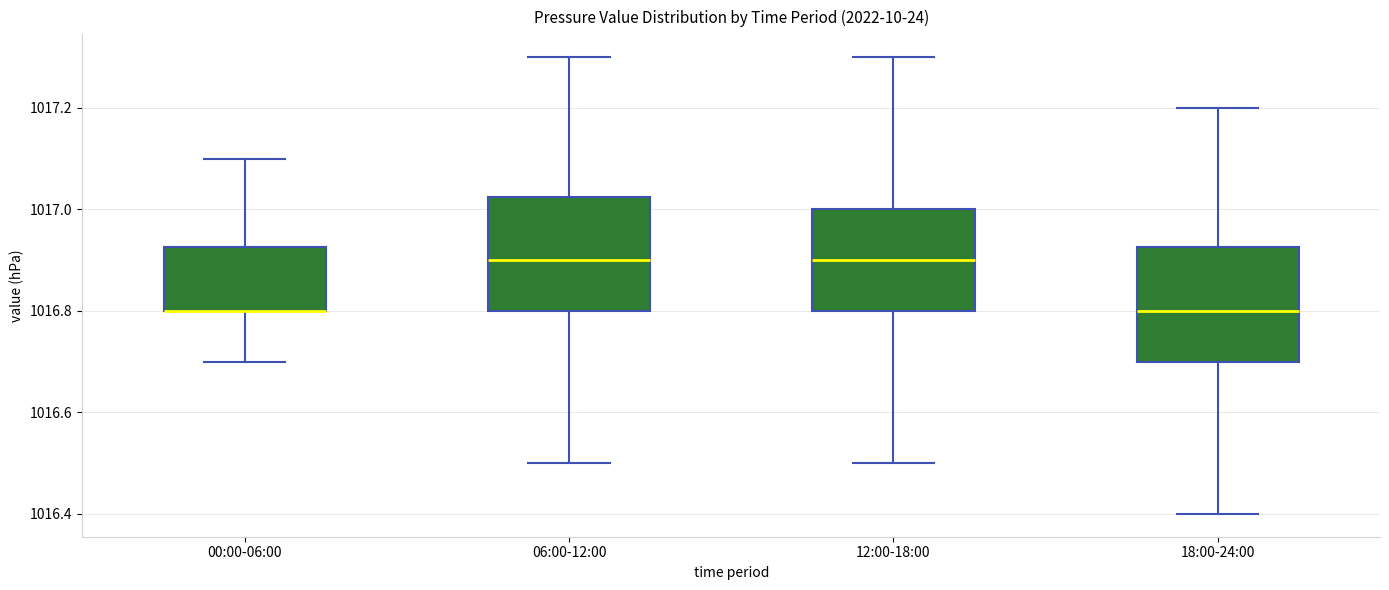

Where does the lower whisker of the box for 18:00-24:00 end on the y-axis? The values are not printed on the chart, so give them approximately, as read against the axis.

1016.40